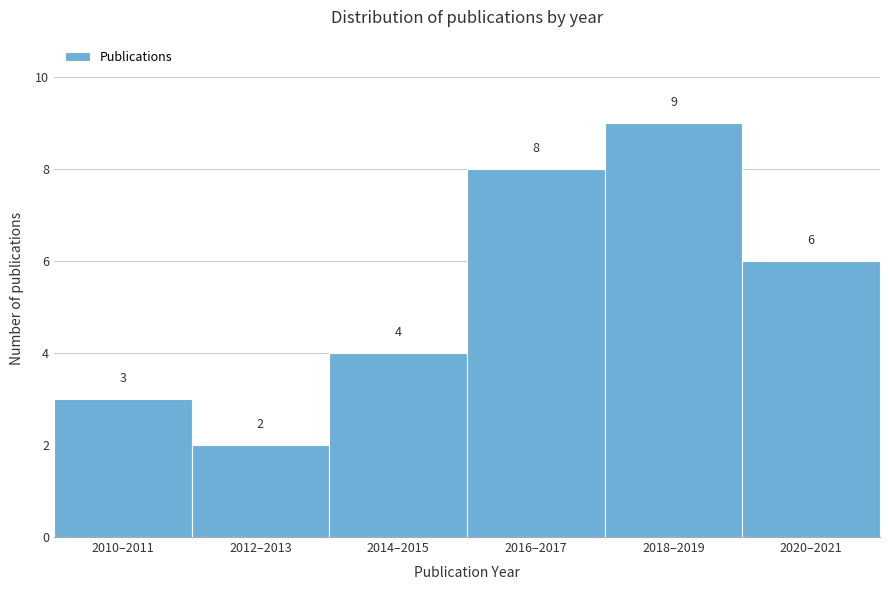

Reading right to left, transcribe all the data shown in this chart.

2020–2021=6	2018–2019=9	2016–2017=8	2014–2015=4	2012–2013=2	2010–2011=3